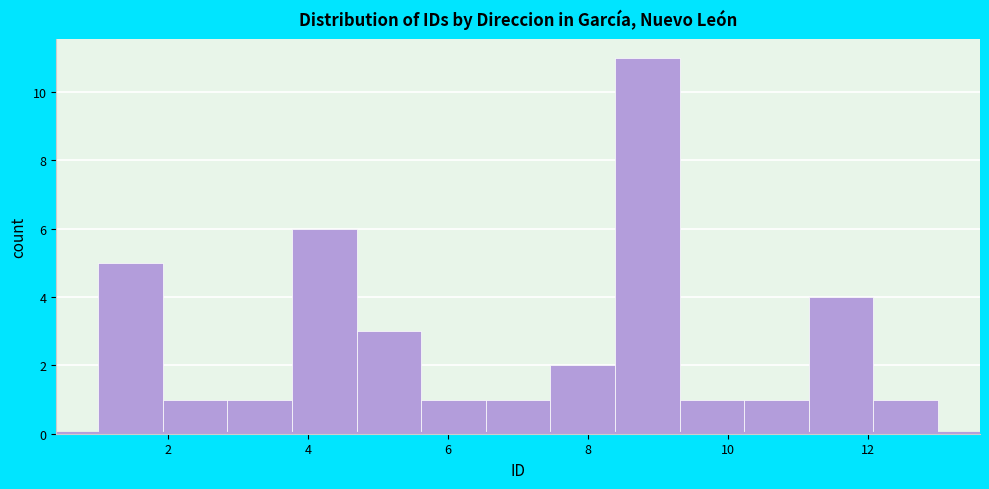

How tall is the bar that spans 12.0 to 13.0 on the x-axis? Neither the bar edges nor the heights are printed on the chart, so give them approximately, as read against the axes.

1